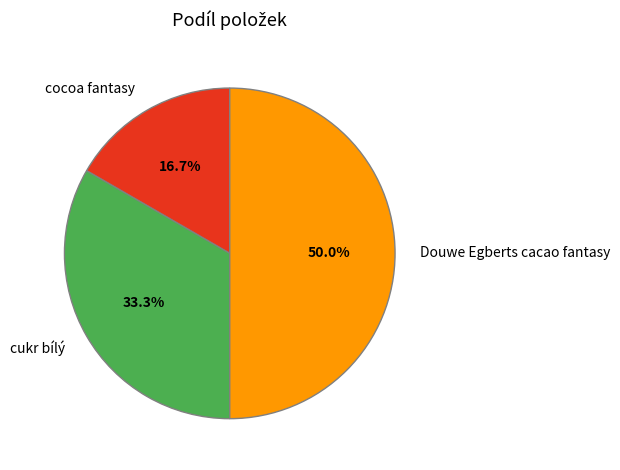

Between cocoa fantasy and cukr bílý, which is larger?

cukr bílý